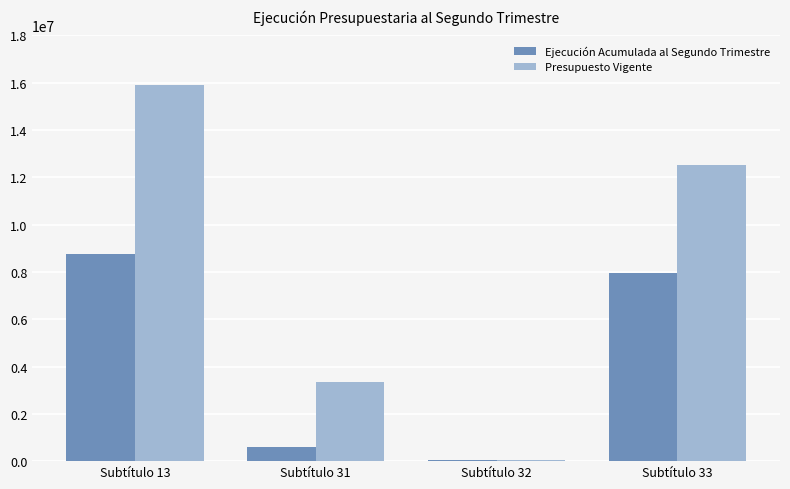

Which series has the widest spread of values?

Presupuesto Vigente